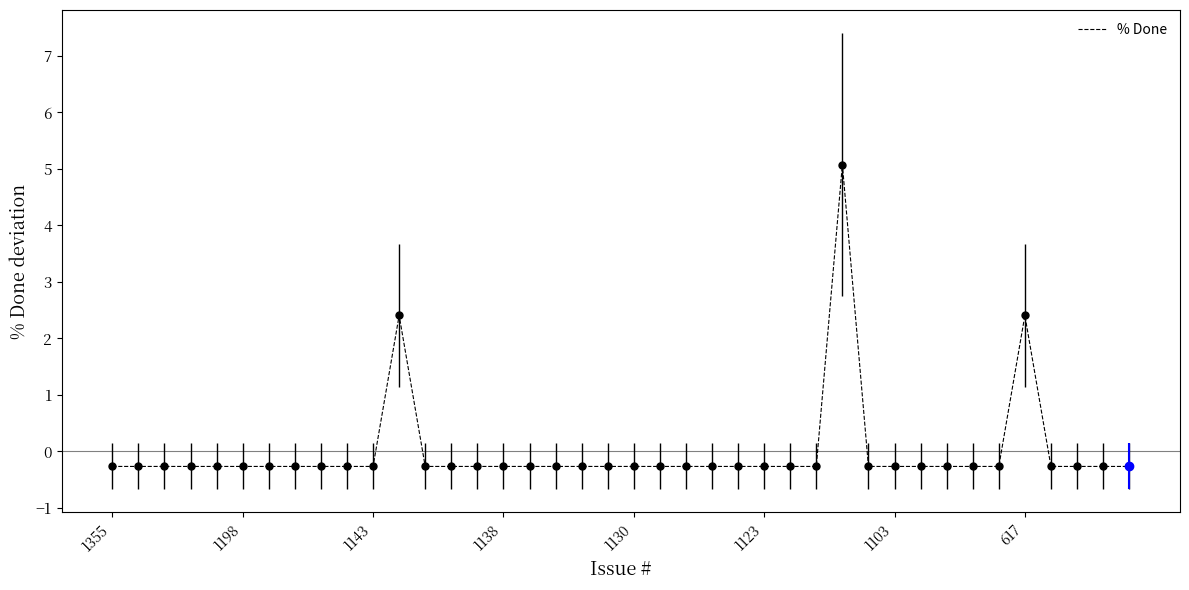

What is the difference between the maximum and minimum values?

5.3